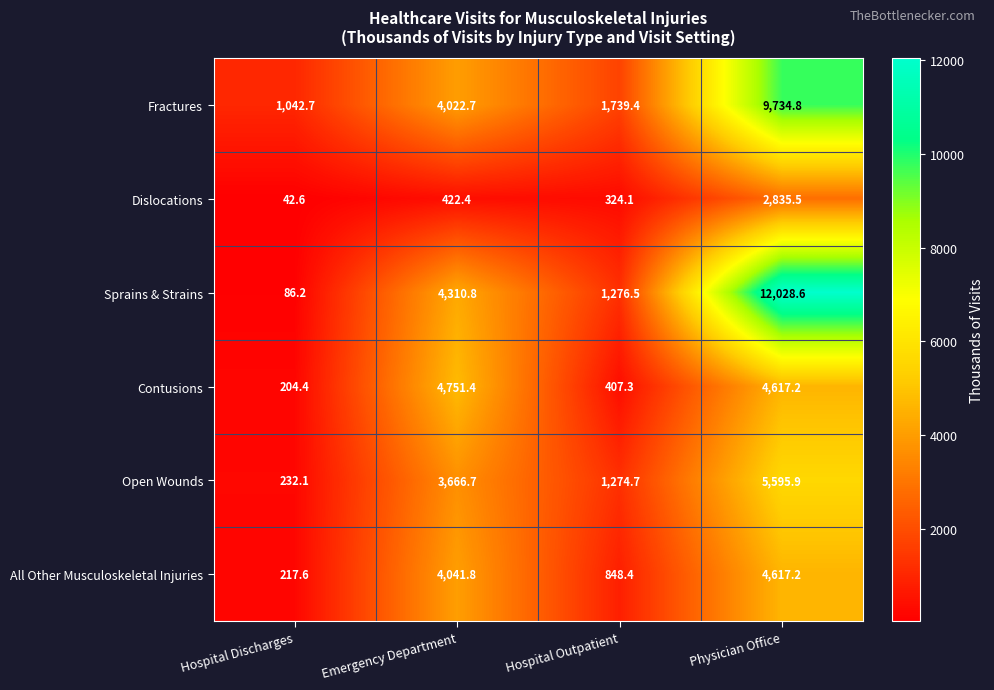

What is the spread (max minus min) of values at Emergency Department?

4329.0